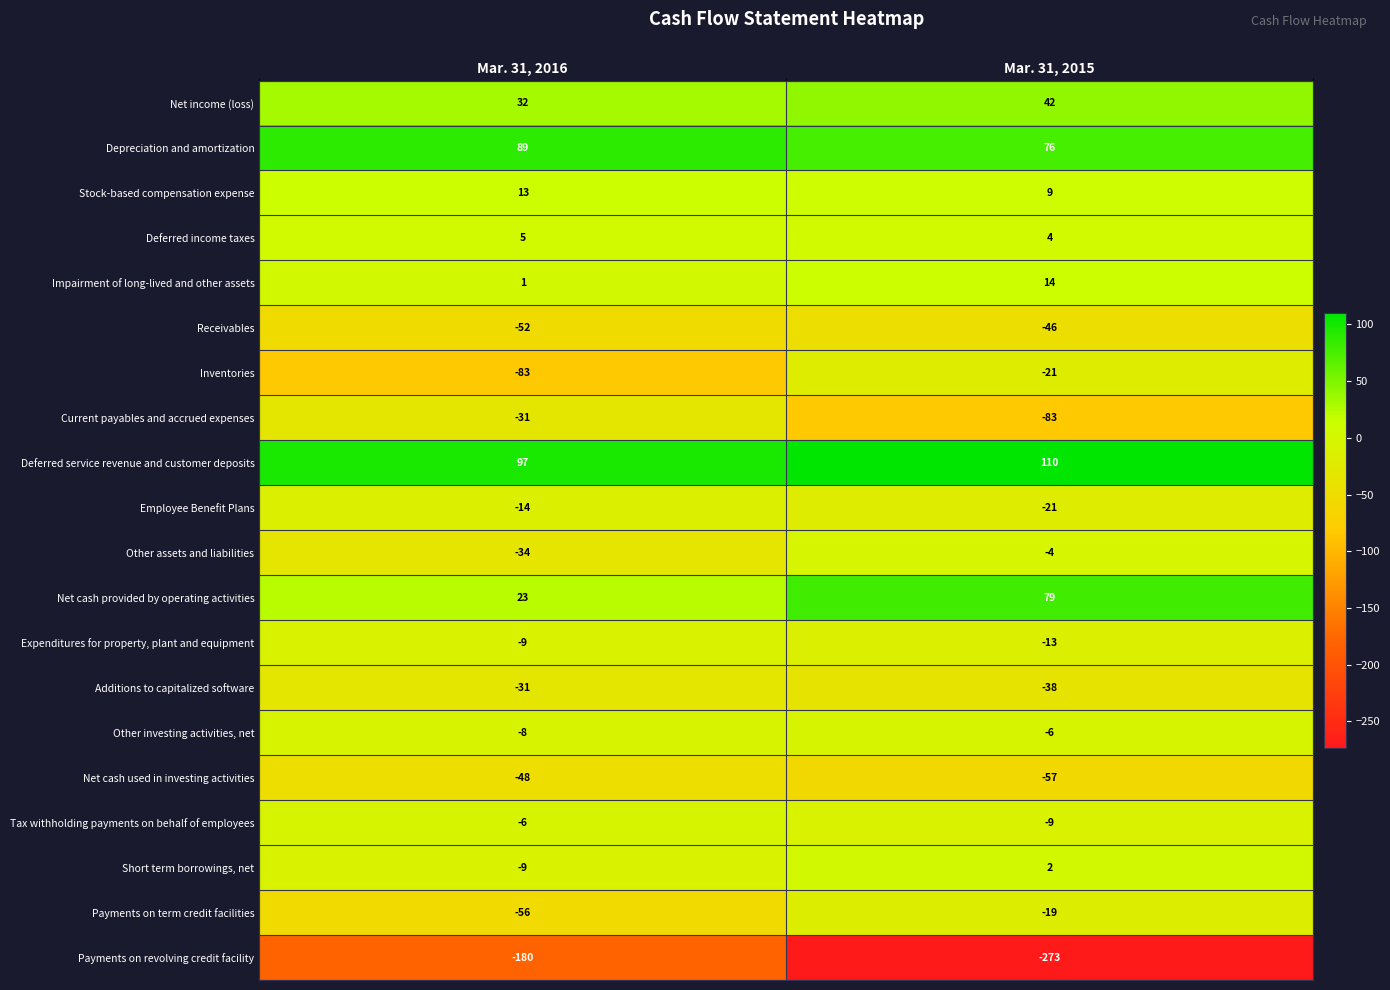

What is the difference between the highest and lowest values at Mar. 31, 2016?

277